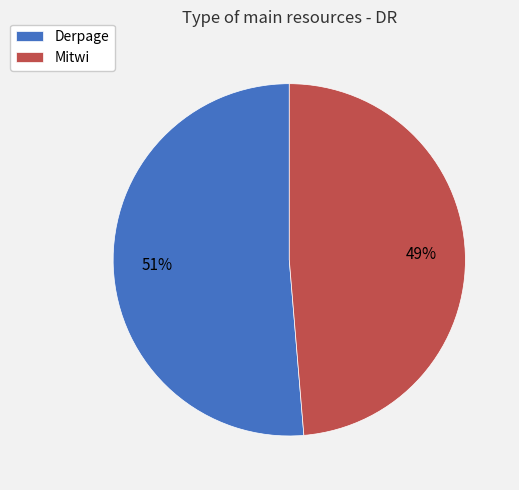

What is the largest slice in the pie chart?

Derpage